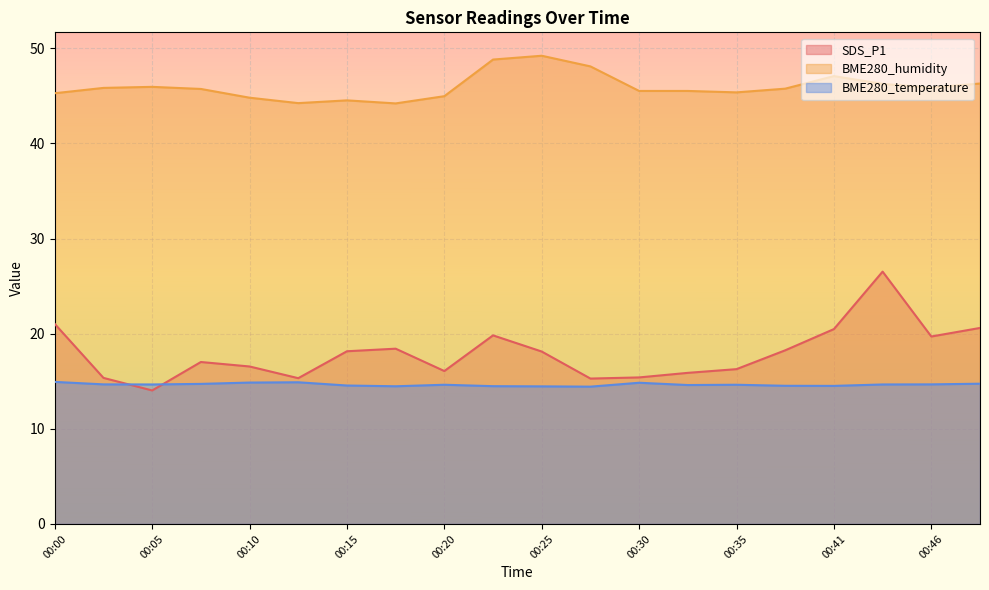

What is the value of the SDS_P1 point at the 14th from the left?

15.9